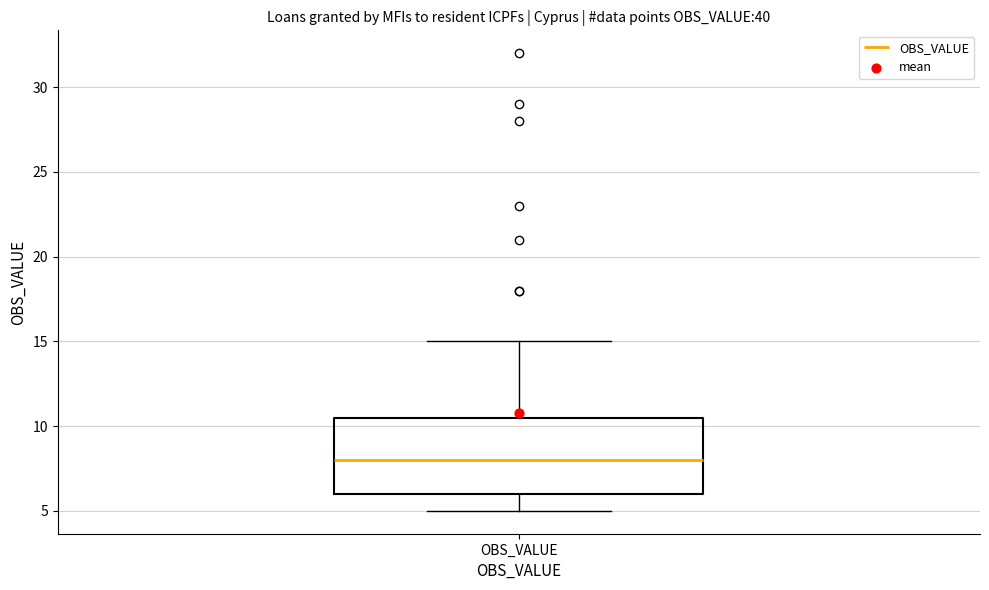

Transcribe this box plot: give where the median line is, the range the box spans, and where the two whiskers end, as read against the y-axis. The values are not printed on the chart, so give them approximately, as read against the axis.

median 8.0, box 6.0 to 10.5, whiskers 5.0 to 15.0